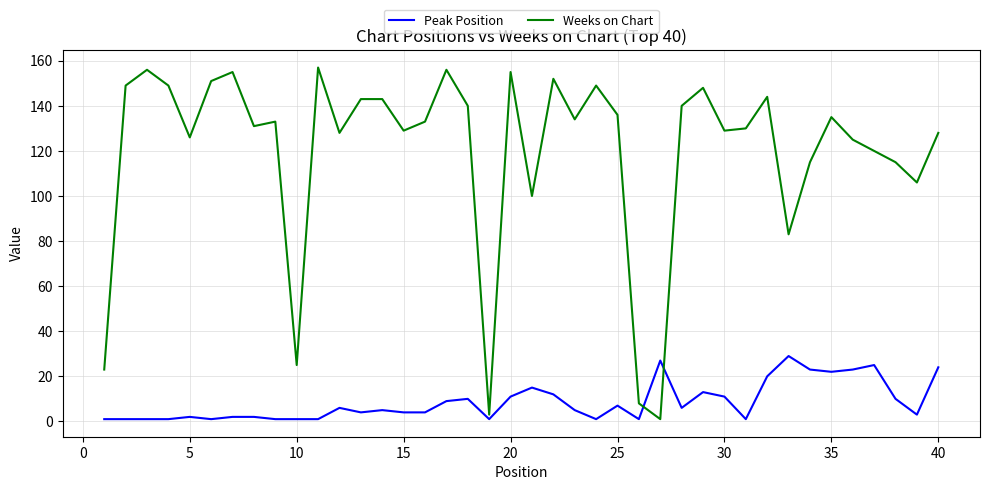

Which series ends up on top after the final intersection of Weeks on Chart and Peak Position?

Weeks on Chart